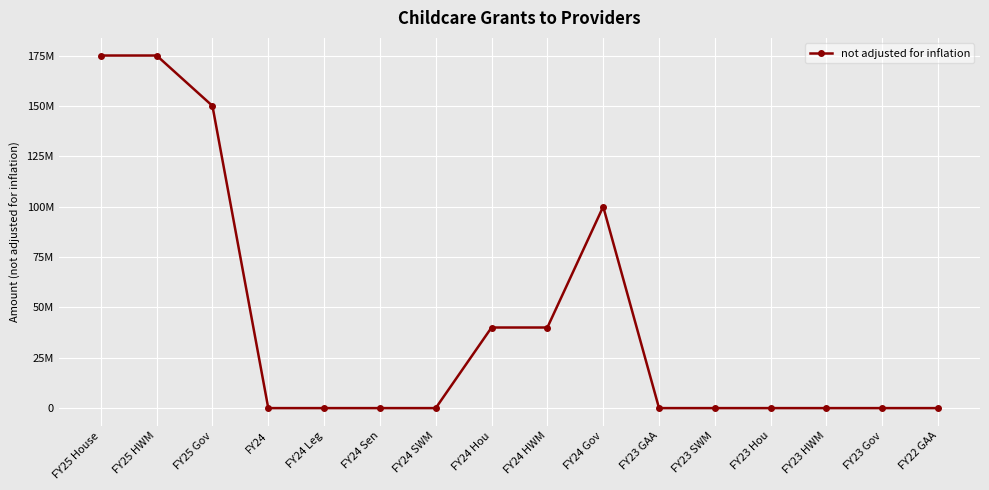

Does the chart have visible grid lines?

Yes